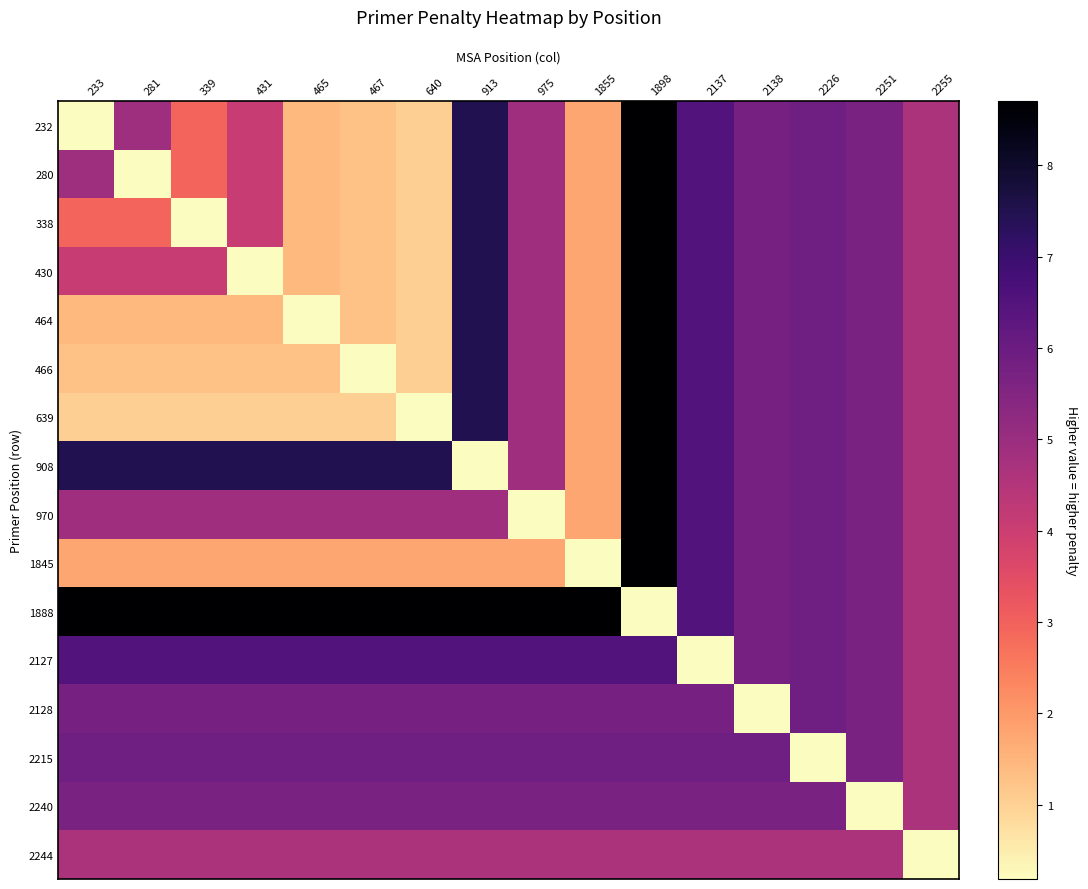

Rank the series at 2138 from highest to lowest value.

2215, 232, 280, 338, 430, 464, 466, 639, 908, 970, 1845, 1888, 2127, 2240, 2244, 2128